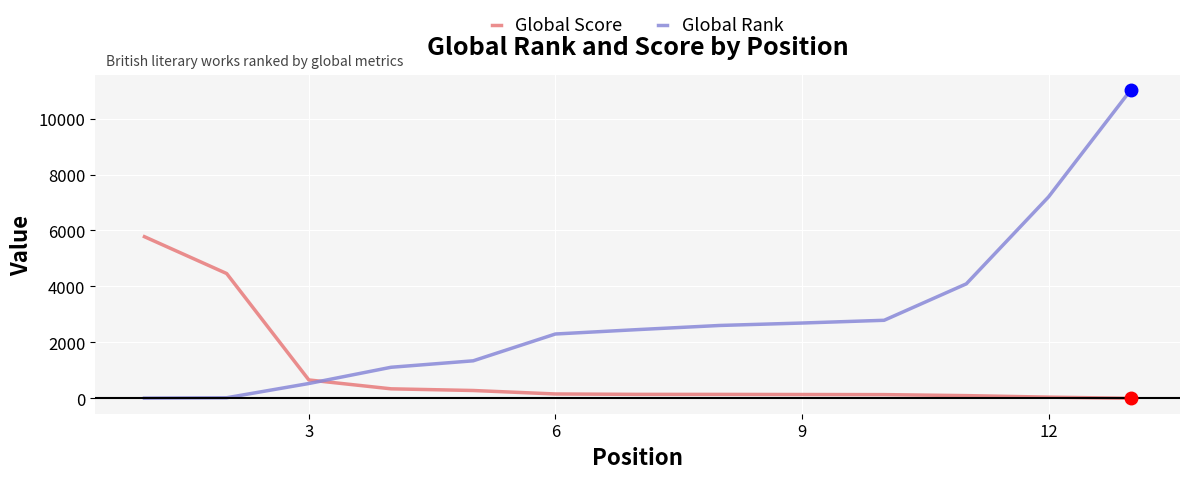

After their last crossing, which series has the higher values: Global Score or Global Rank?

Global Rank